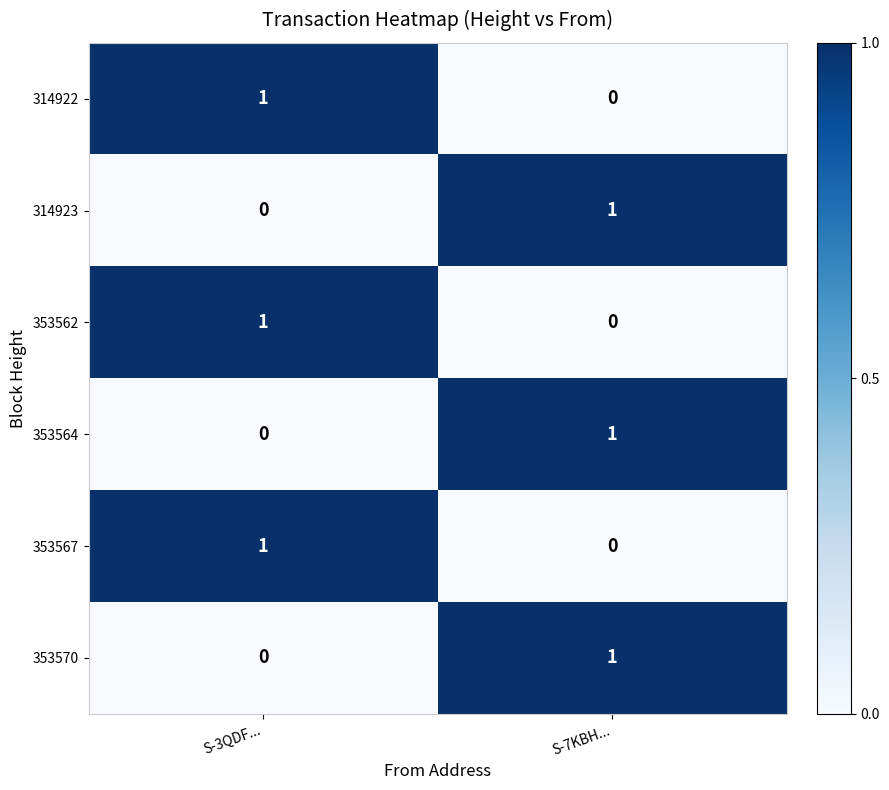

Count the number of data series in this chart.

6